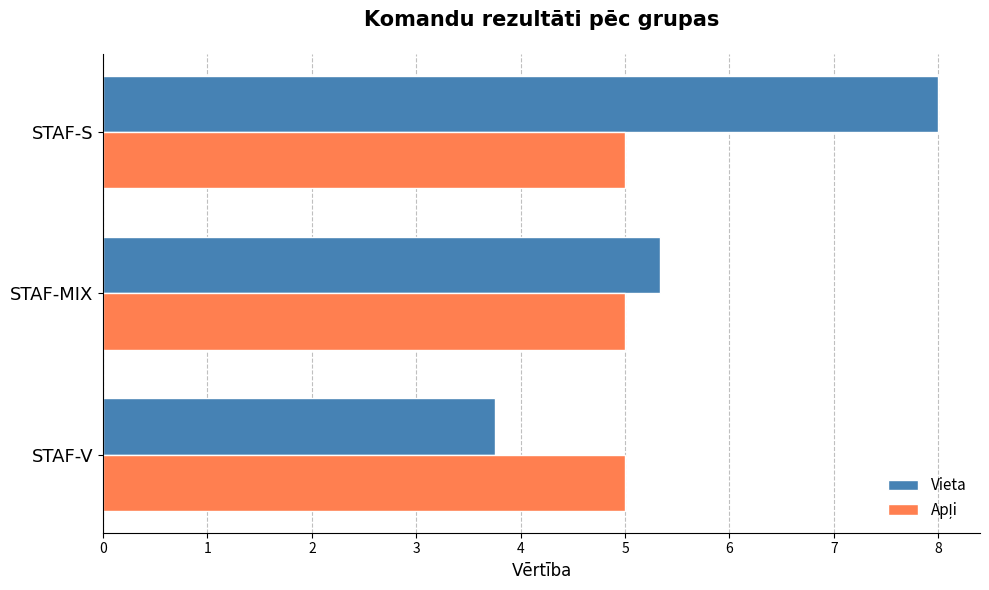

Which series has the widest spread of values?

Vieta